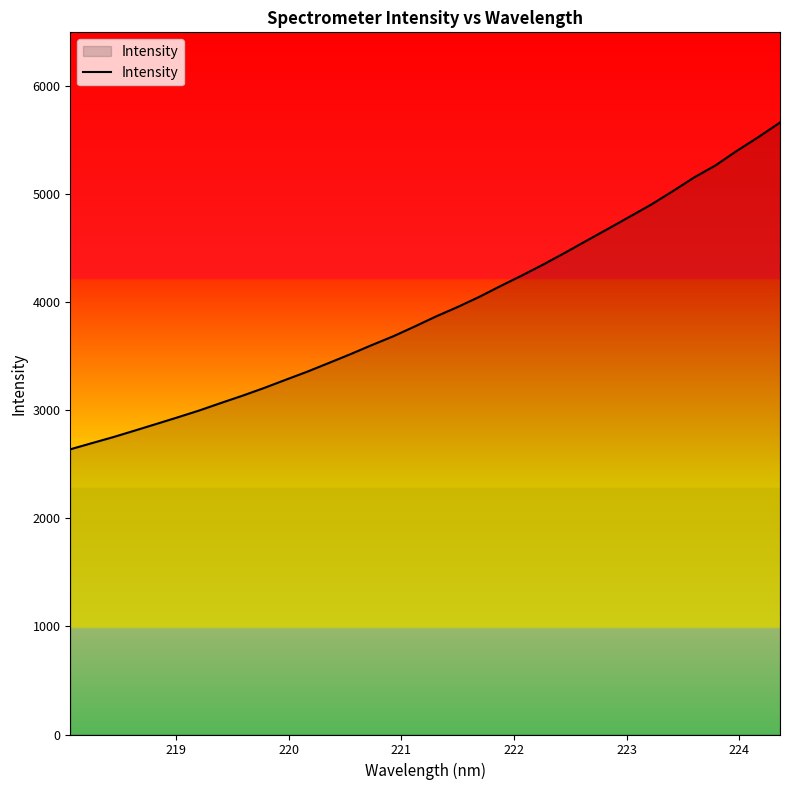

What is the greatest value displayed?

5665.1